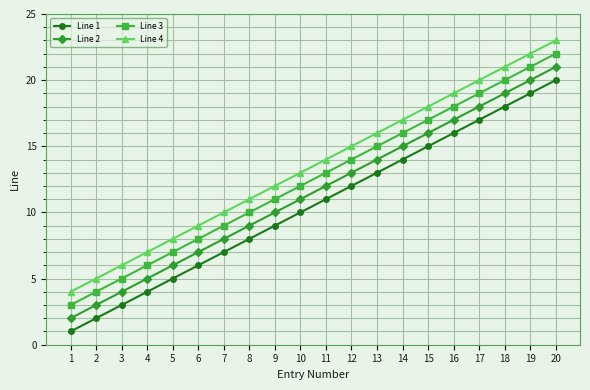

Which category has the lowest value across all series?

1